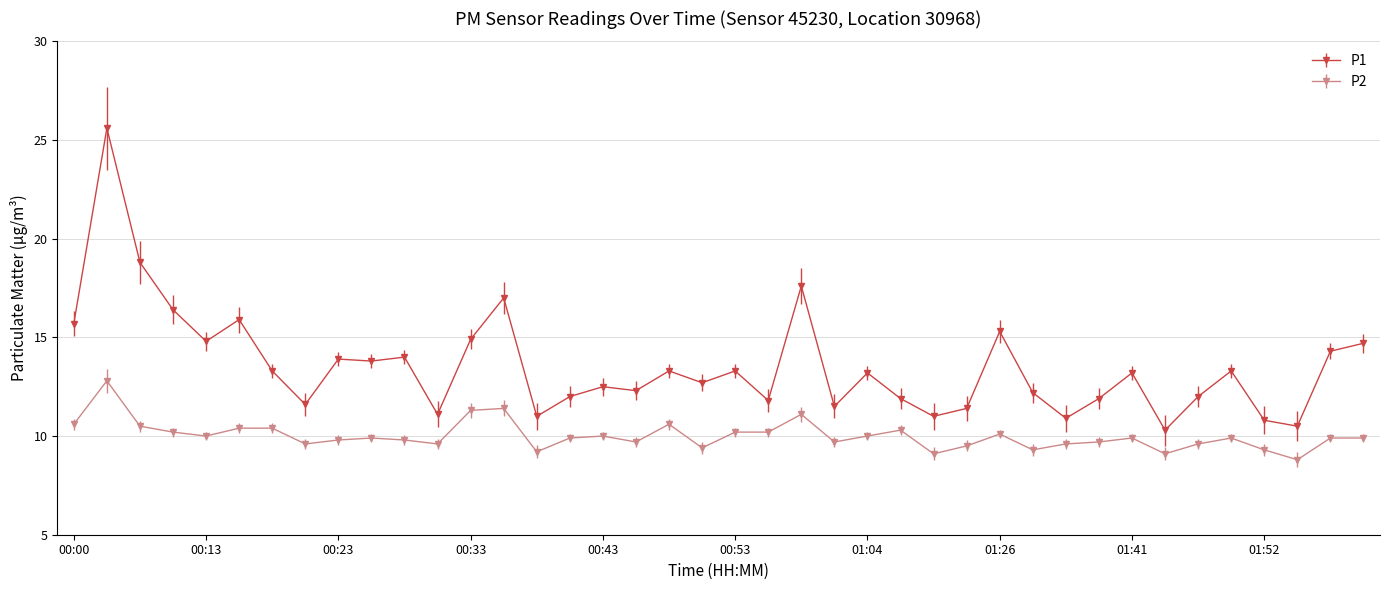

What is the average value of the P2 series?

10.0